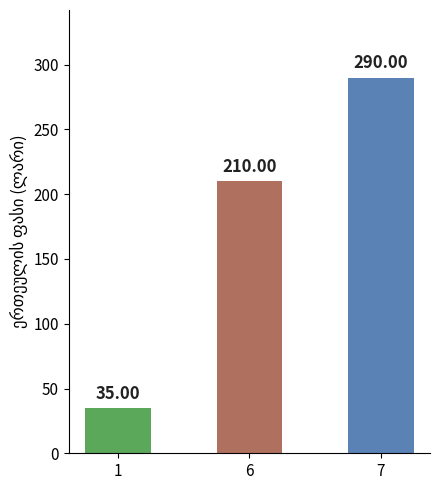

Is it true that the value at 6 is 210?

True